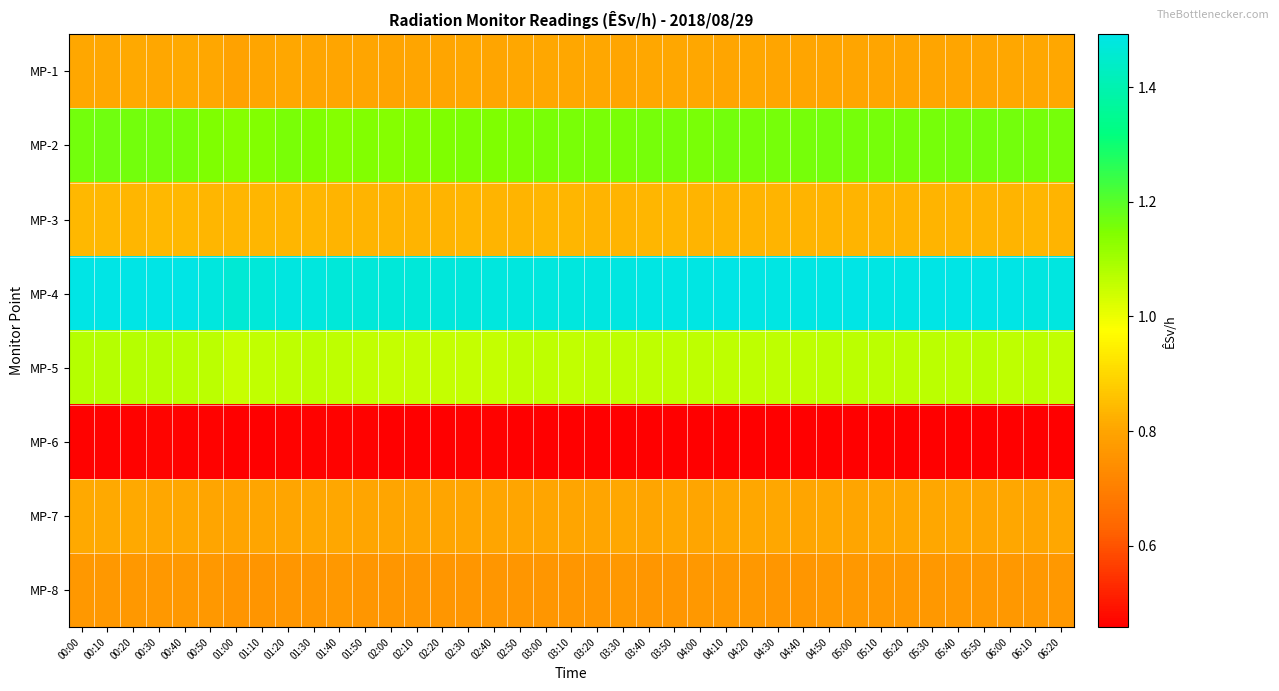

Which series changed the most between 00:00 and 02:10?

MP-2